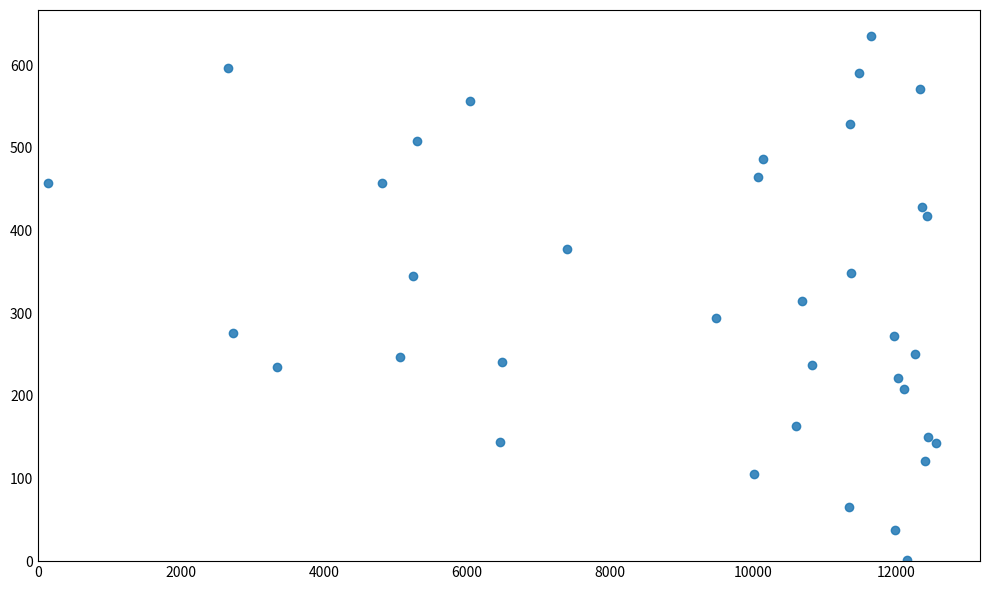

What is the range of Y values (max minus min)?

634